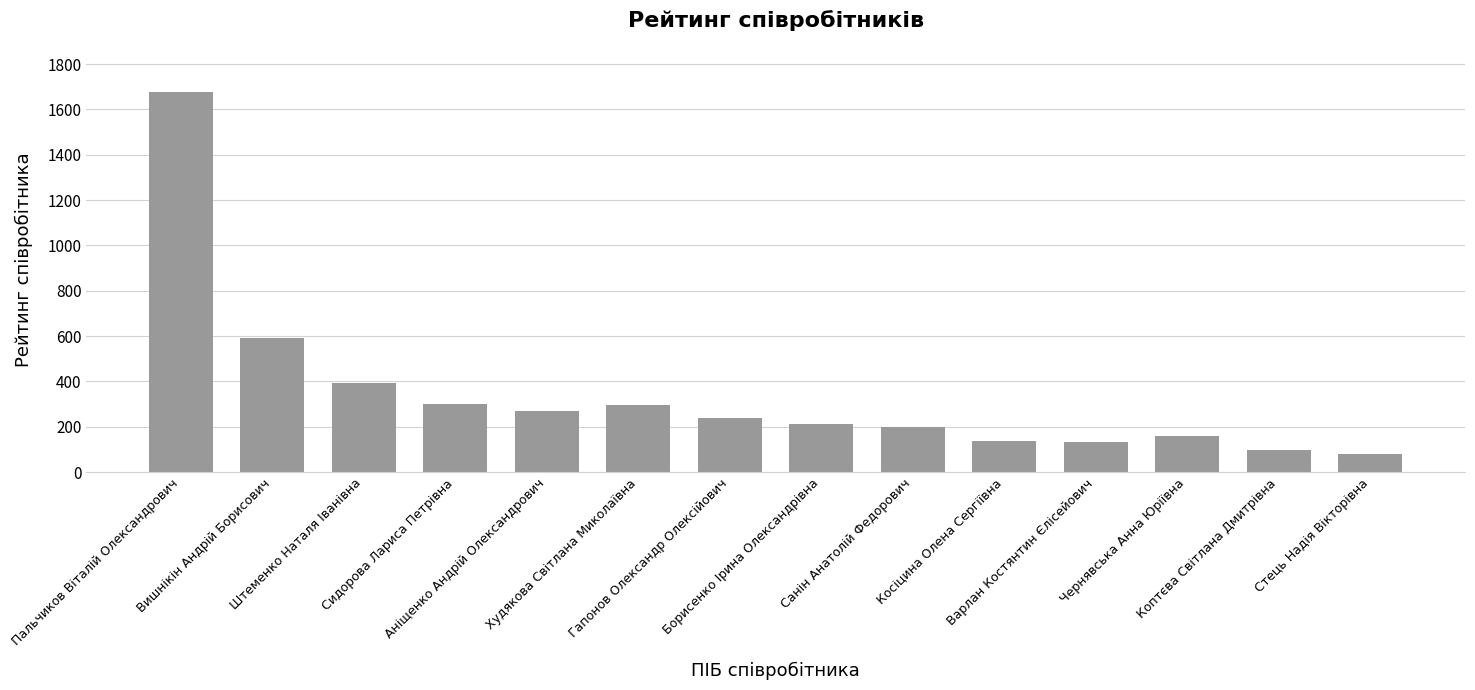

What is the sum of all values?

4785